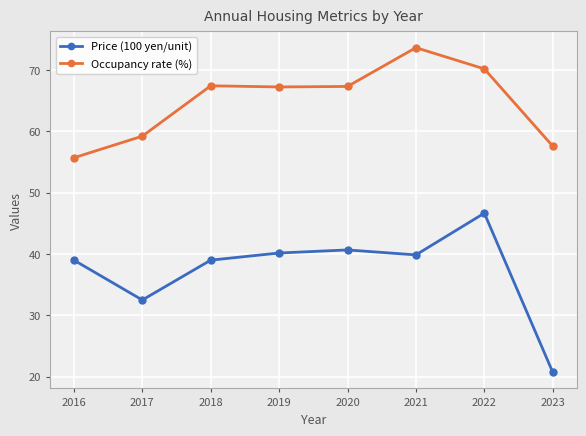

Rank the series by their maximum value, from lowest to highest.

Price (100 yen/unit), Occupancy rate (%)